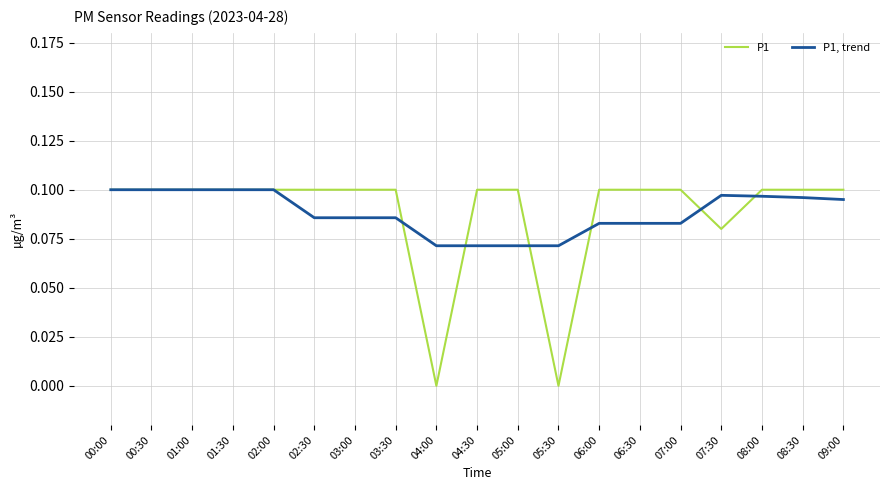

Rank the series by their average value, from lowest to highest.

P1, trend, P1